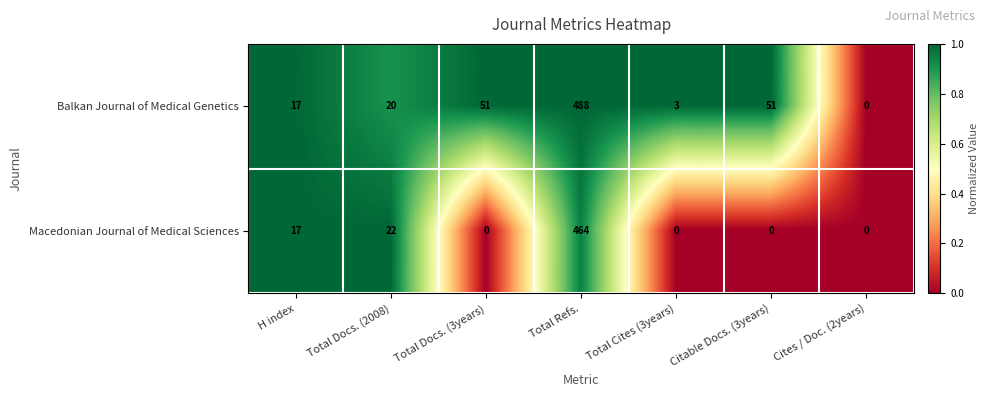

What is the approximate value of Balkan Journal of Medical Genetics at H index?

17